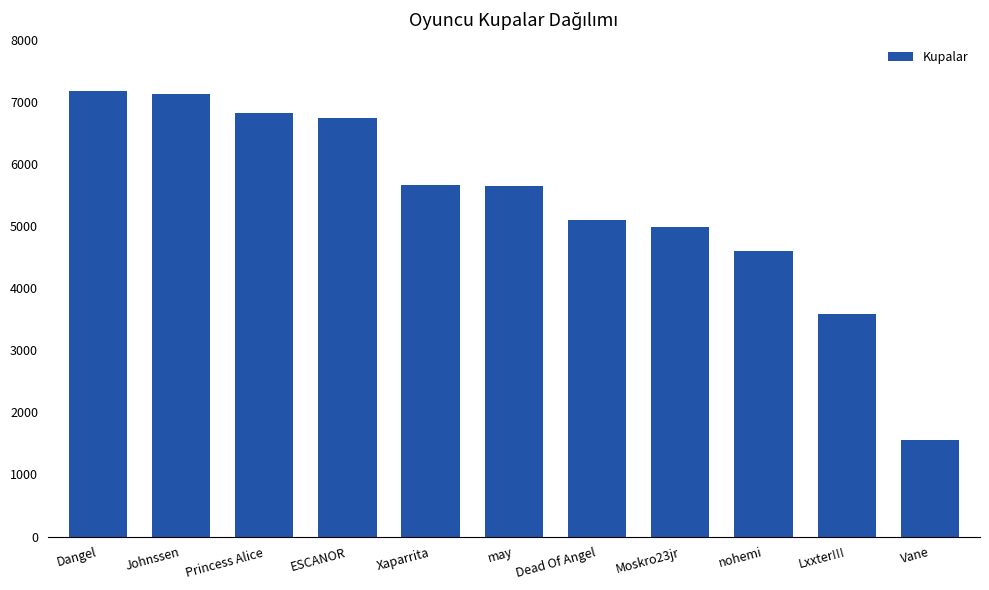

What is the minimum value shown in the chart?

1549